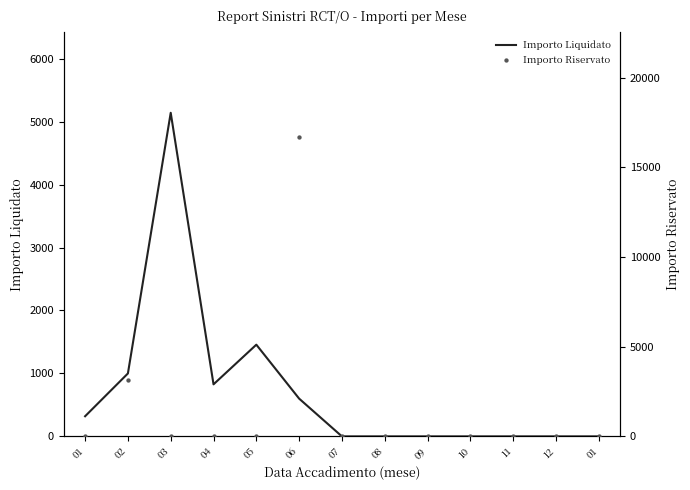

Which series contains the lowest Y value?

Importo Liquidato